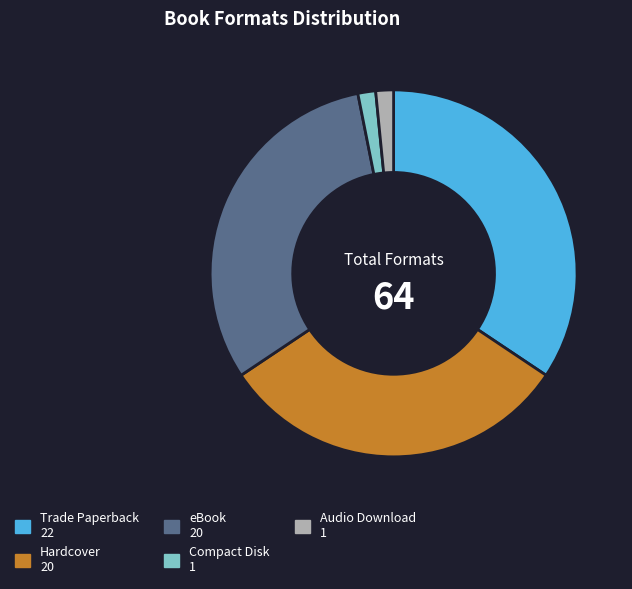

Which slice is the largest?

Trade Paperback